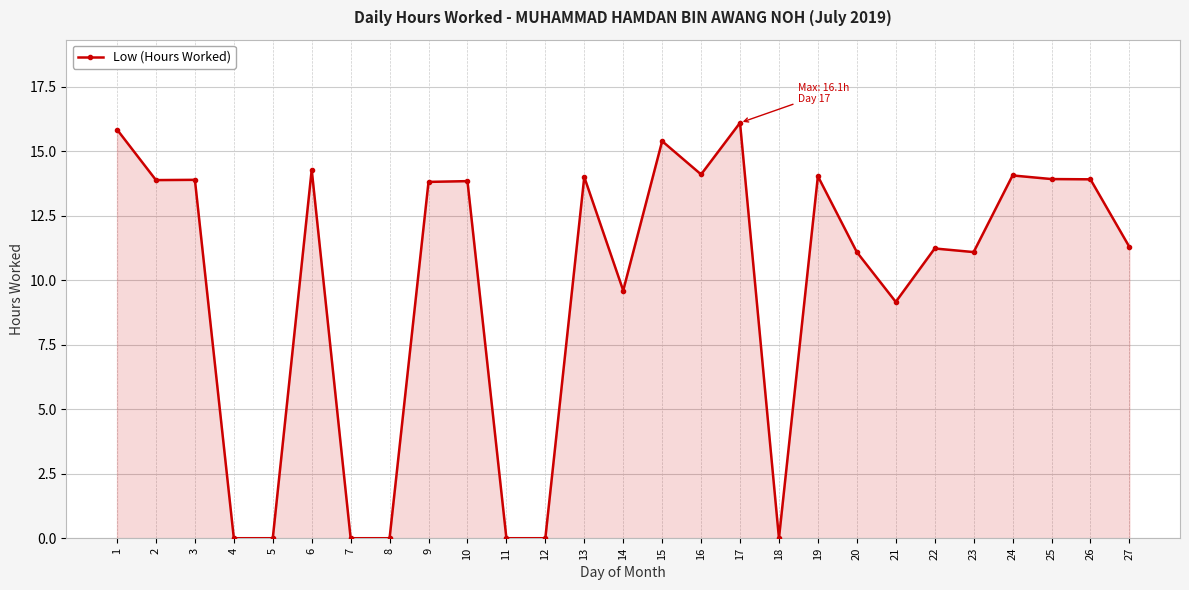

True or false: the data has more than 0 interior local peaks.

True